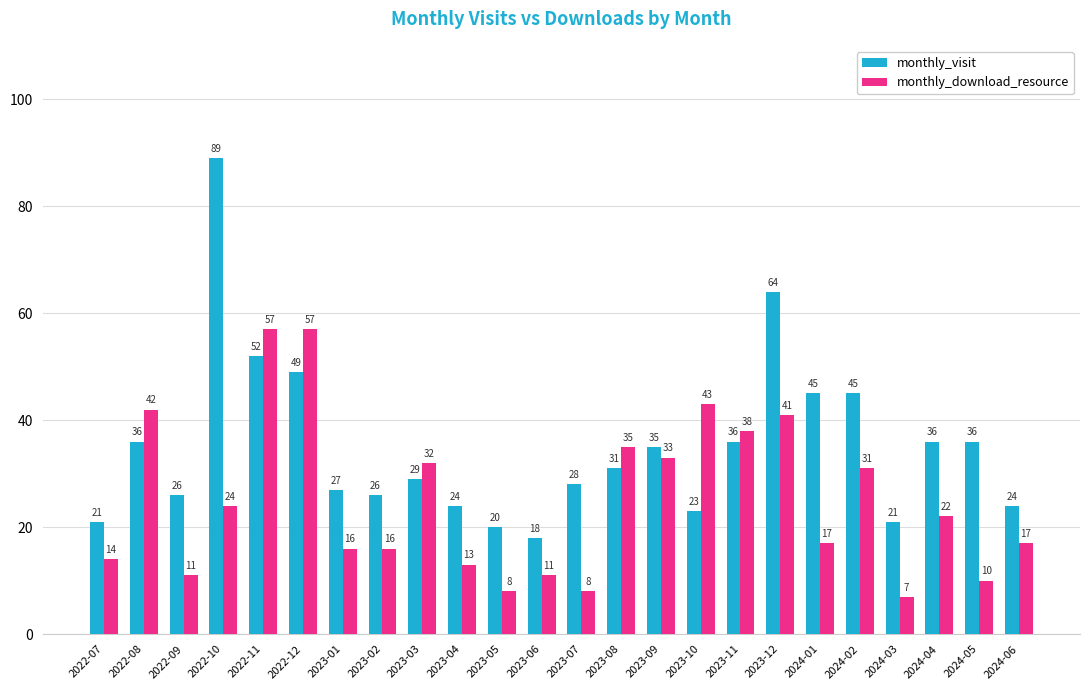

What is the total value across all series at 2023-04?

37